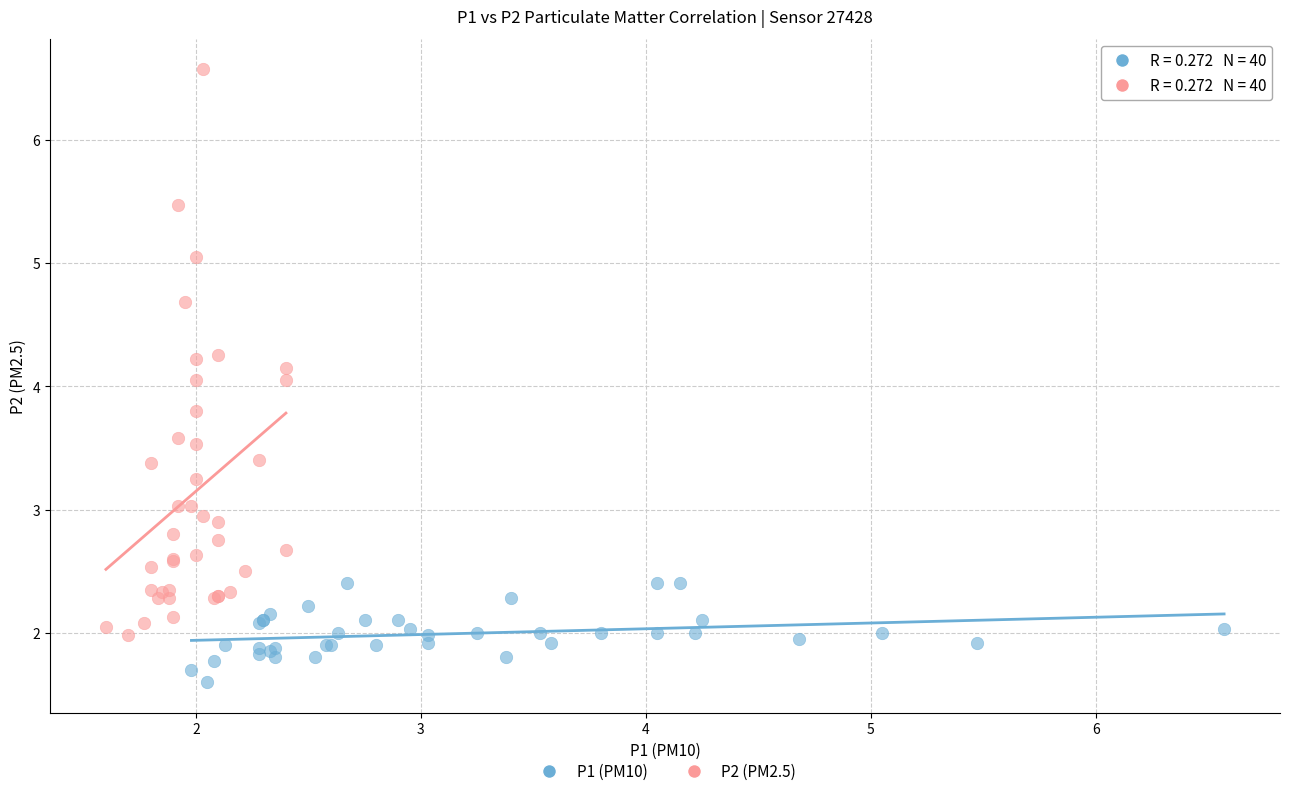

Which series contains the highest Y value?

P2 (PM2.5)